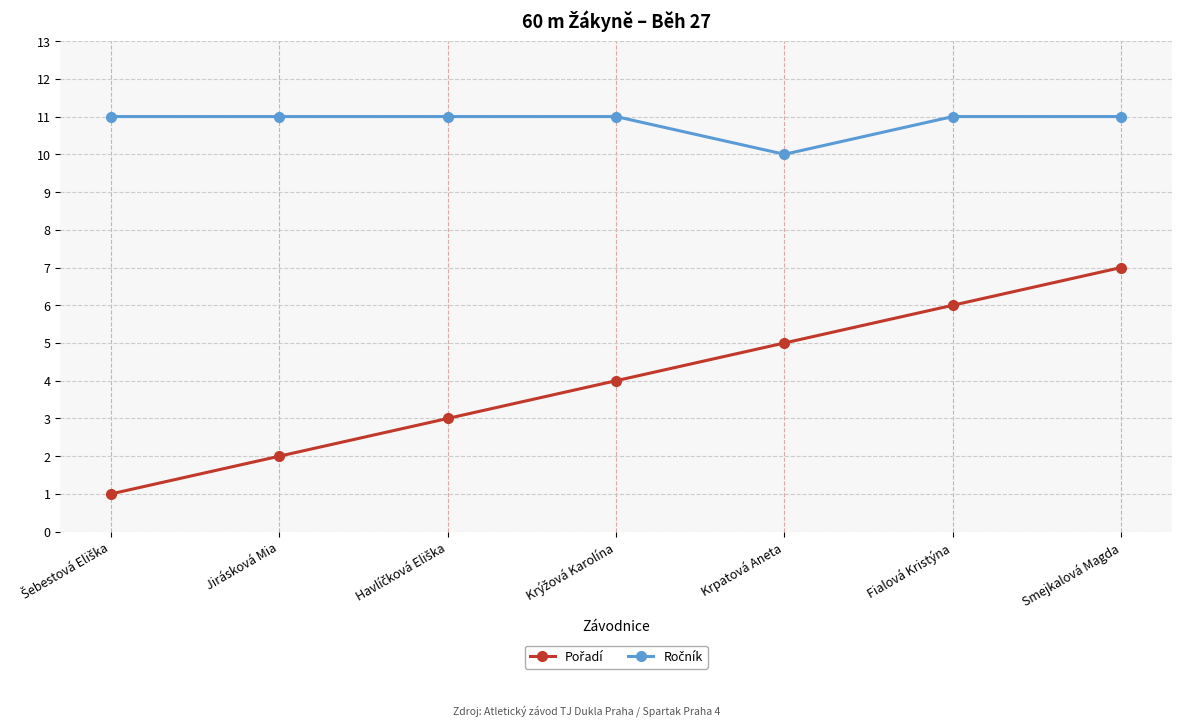

How many lines are shown in the chart?

2